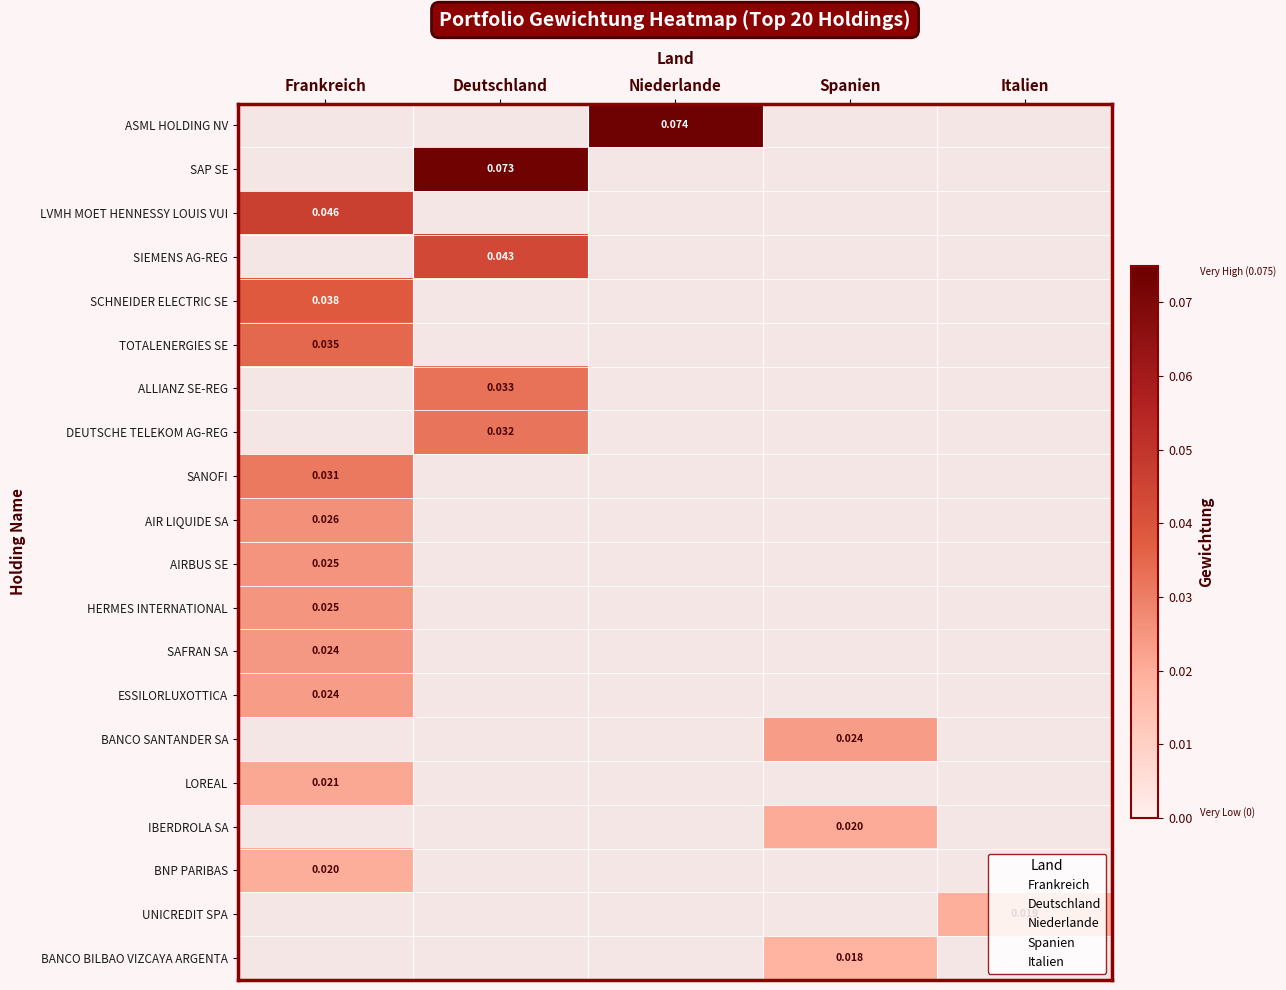

Is the value of HERMES INTERNATIONAL at Spanien greater than the value of AIR LIQUIDE SA at Deutschland?

No